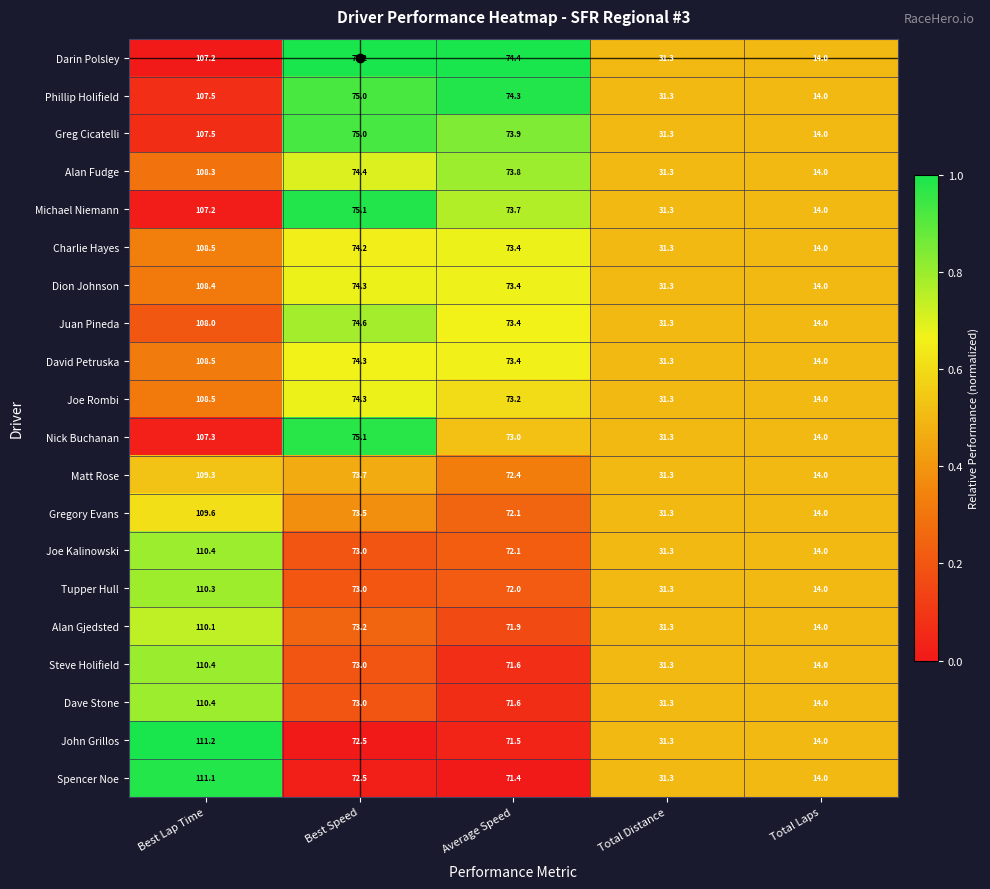

At which category is the sum across all series the highest?

Best Lap Time